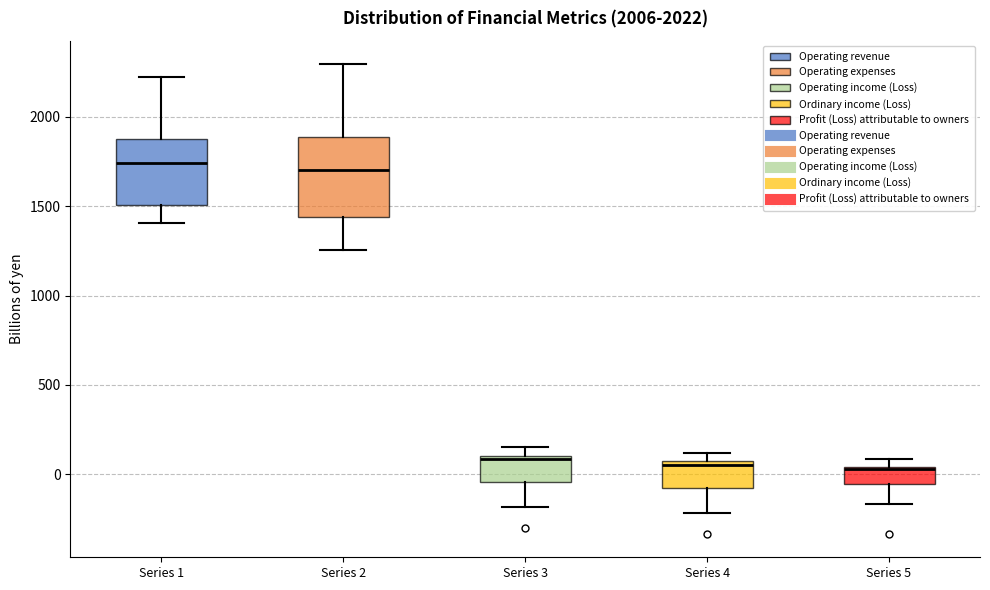

Which box is the tallest, from its lower edge to its upper edge?

Series 2